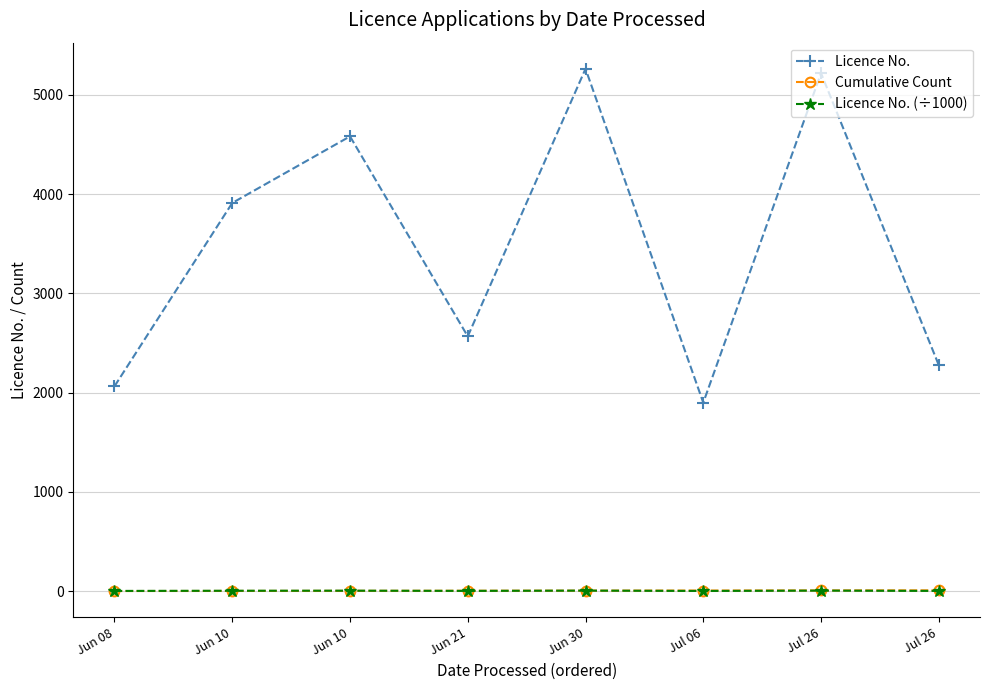

Count the number of data series in this chart.

3